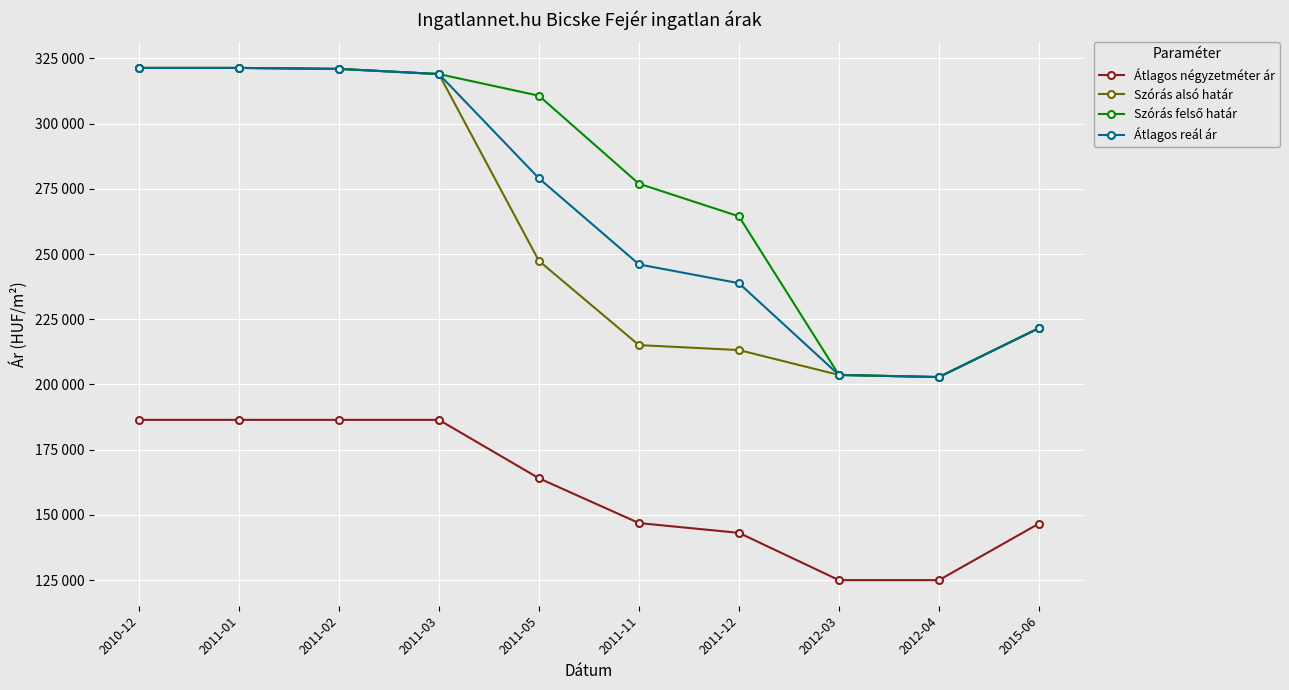

Reading left to right, list all the values displayed in this chart.

Átlagos négyzetméter ár: 186440	186440	186440	186440	164053	146875	143125	125000	125000	146666
Szórás alsó határ: 321350	321350	320985	318996	247383	215099	213198	203661	202845	221604
Szórás felső határ: 321350	321350	320985	318996	310701	276969	264462	203661	202845	221604
Átlagos reál ár: 321350	321350	320985	318996	279042	246034	238830	203661	202845	221604